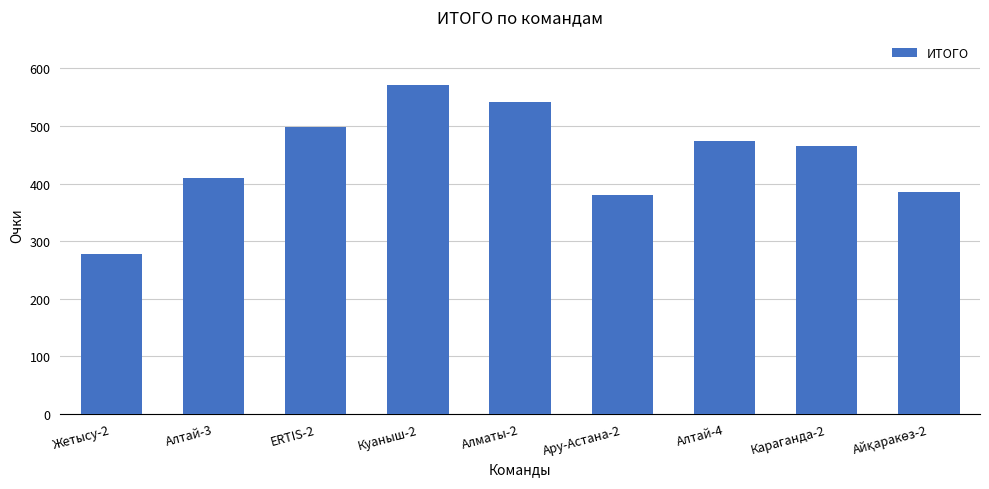

True or false: the data shows 749 at Караганда-2.

False